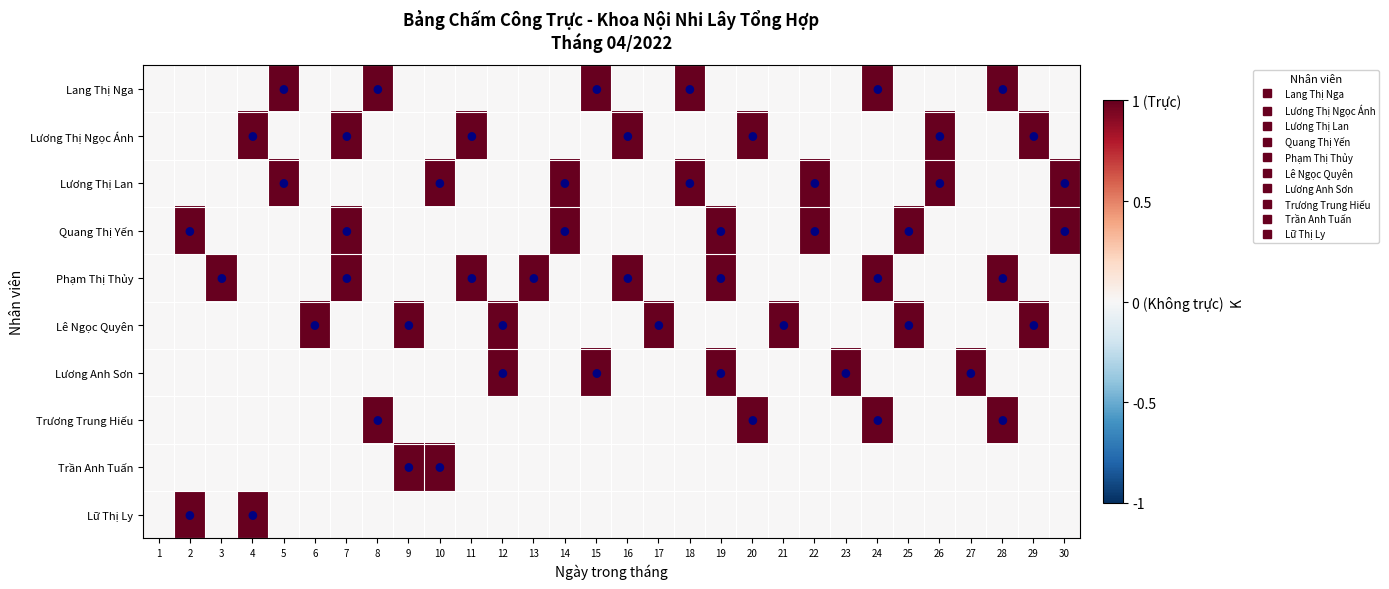

What is the difference between the highest and lowest values at 26?

1